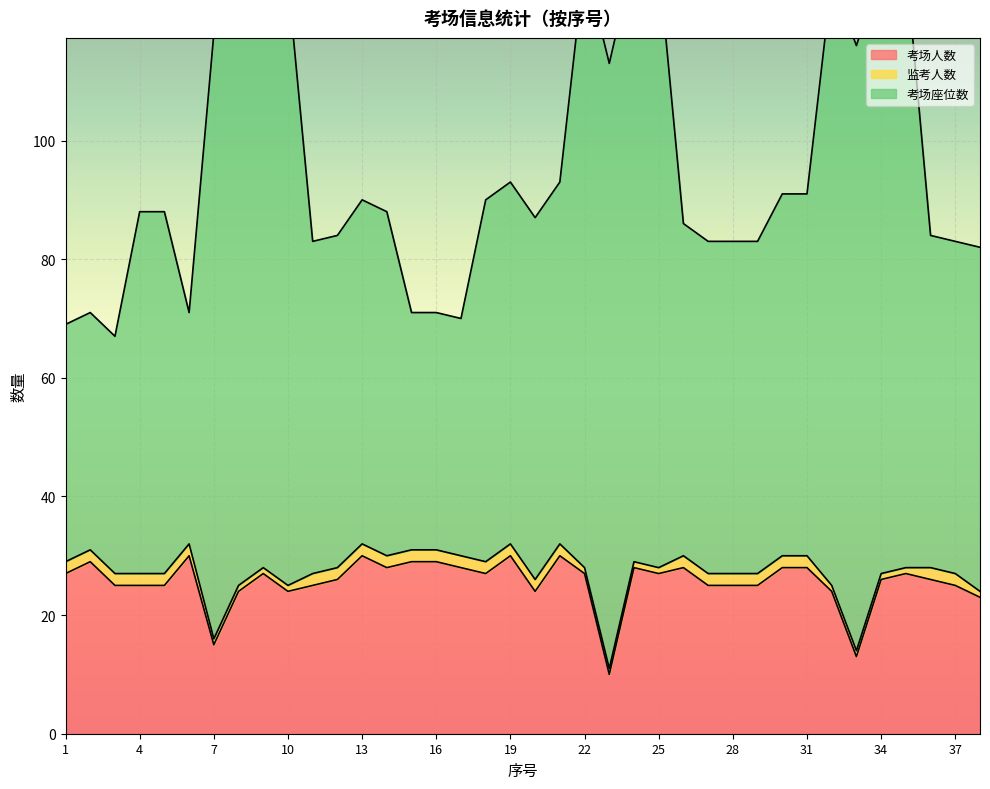

What is the difference between the 考场座位数 values at 26 and 8?

41